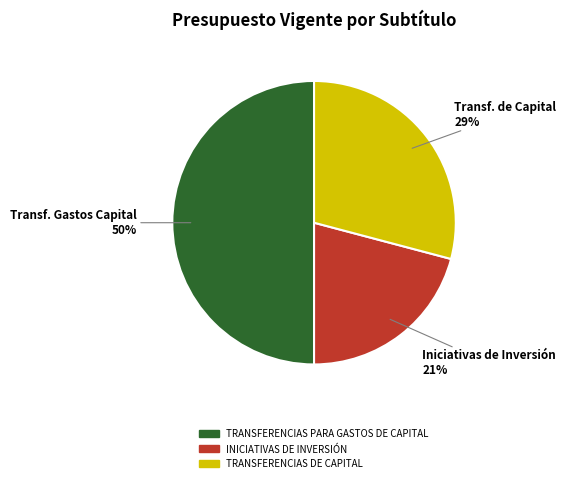

To the nearest percent, what is the difference between the TRANSFERENCIAS PARA GASTOS DE CAPITAL and INICIATIVAS DE INVERSIÓN slice percentages?

29%